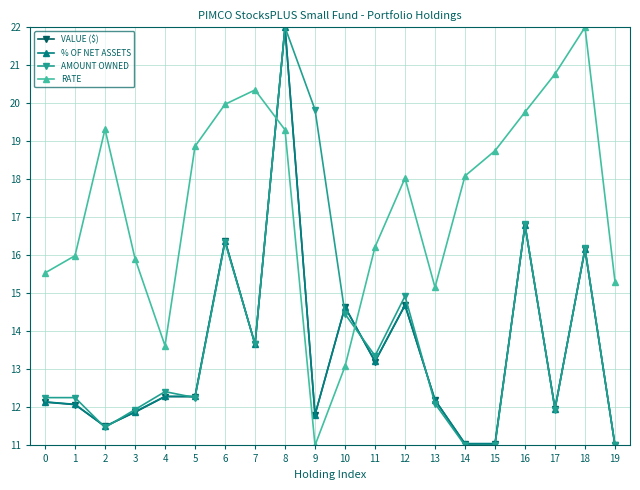

What is the sum of the VALUE ($) values at 4 and 19?

23.3